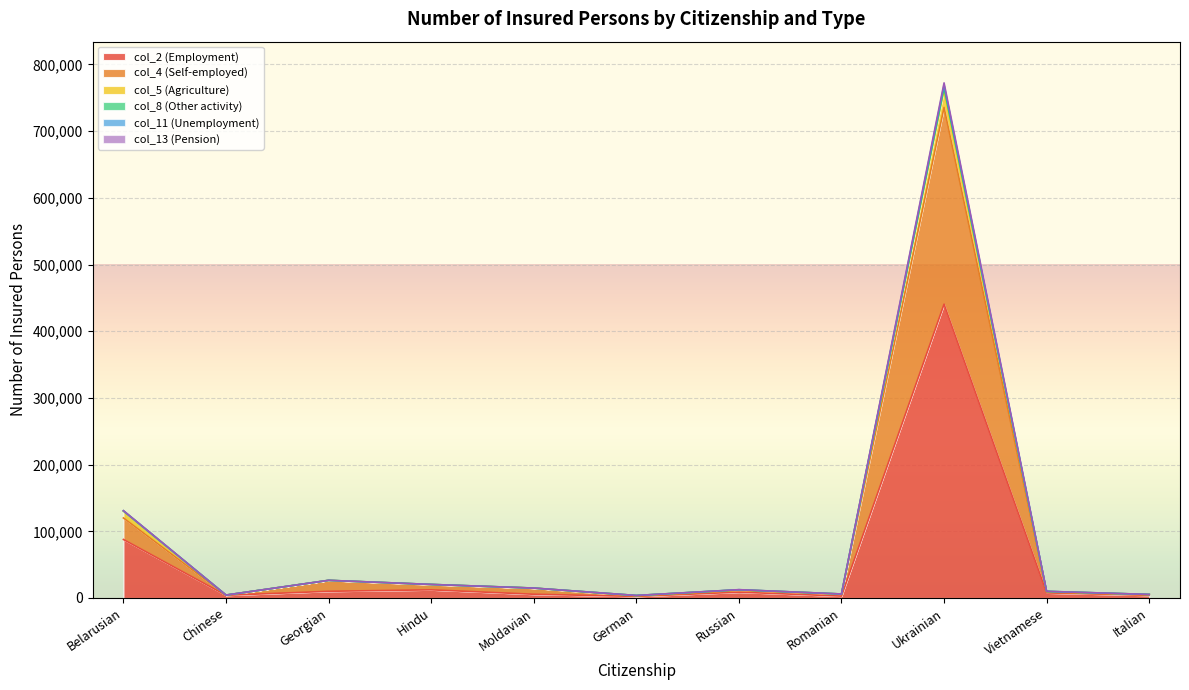

What is the highest value of the col_2 (Employment) series?

440556